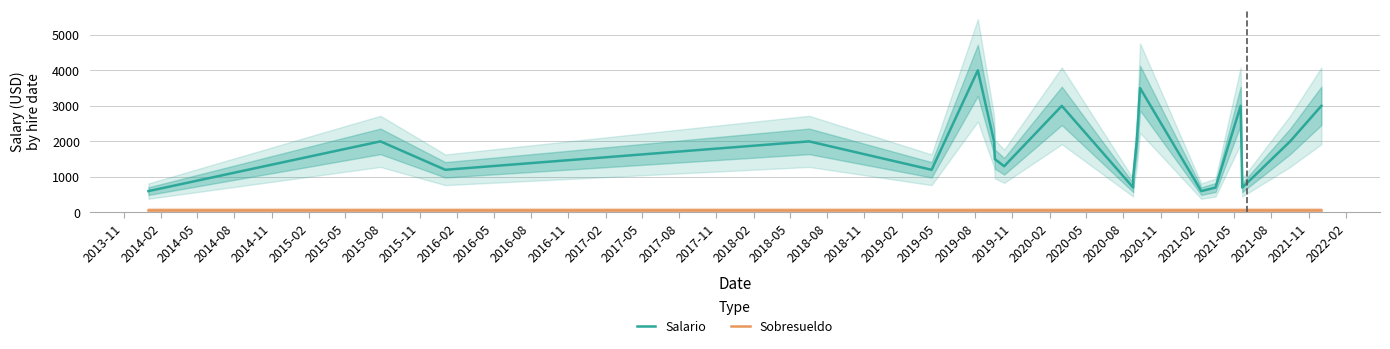

What is the average value of the Sobresueldo series?

80